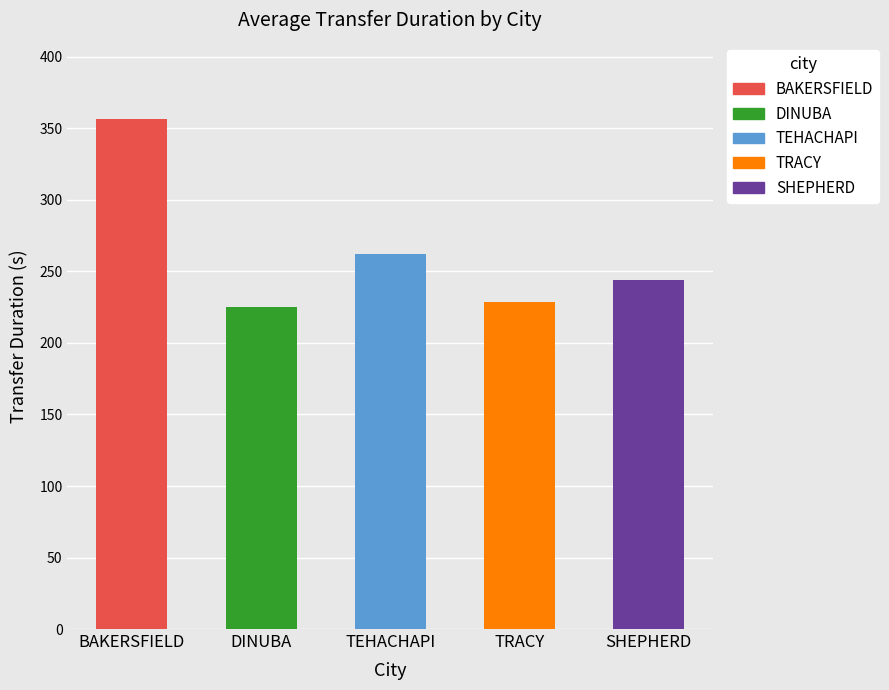

Which label corresponds to the largest value in the chart?

BAKERSFIELD